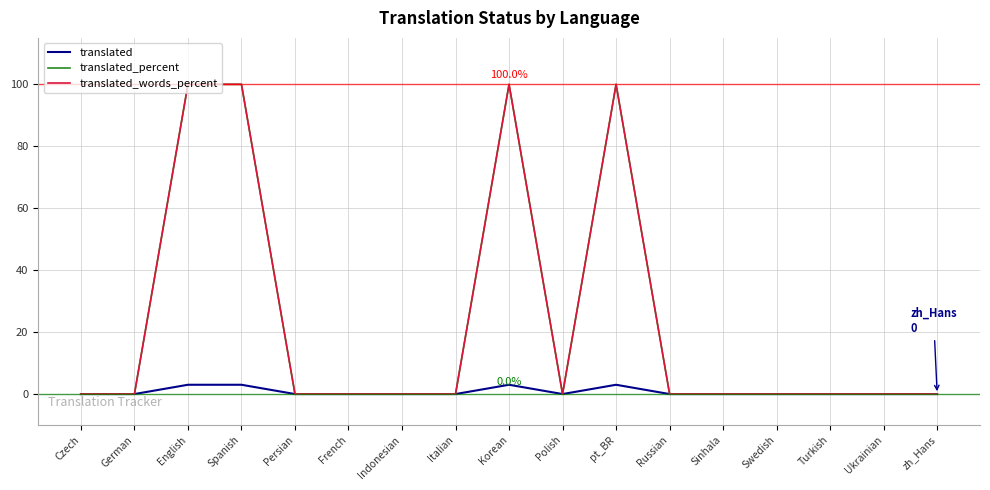

What is the sum of all translated_percent values?

400